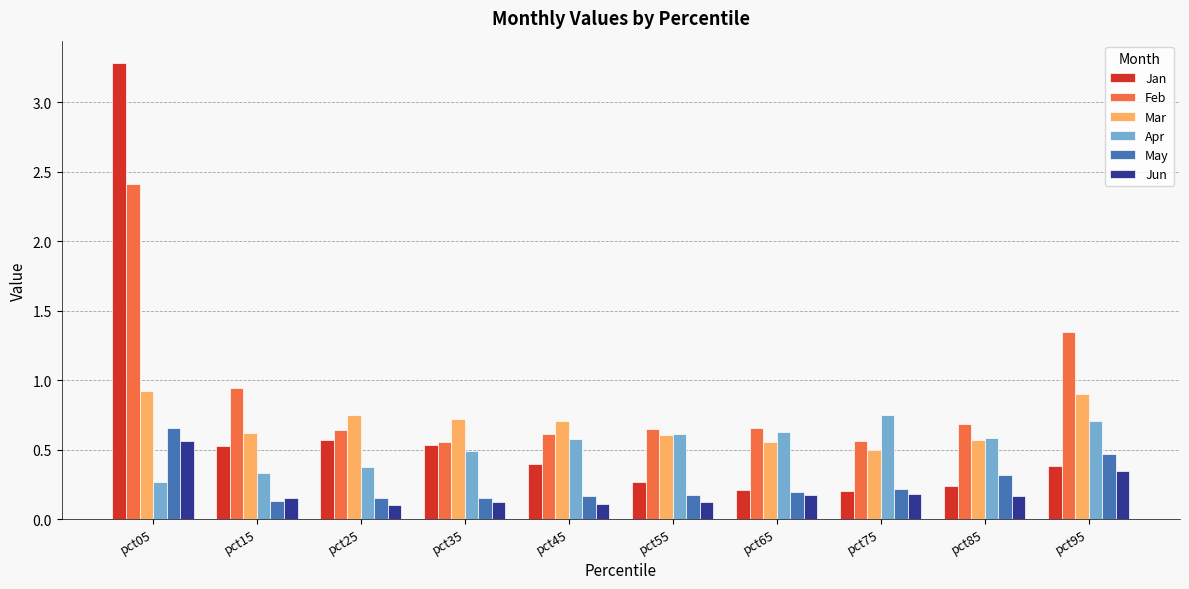

Which series has the widest spread of values?

Jan